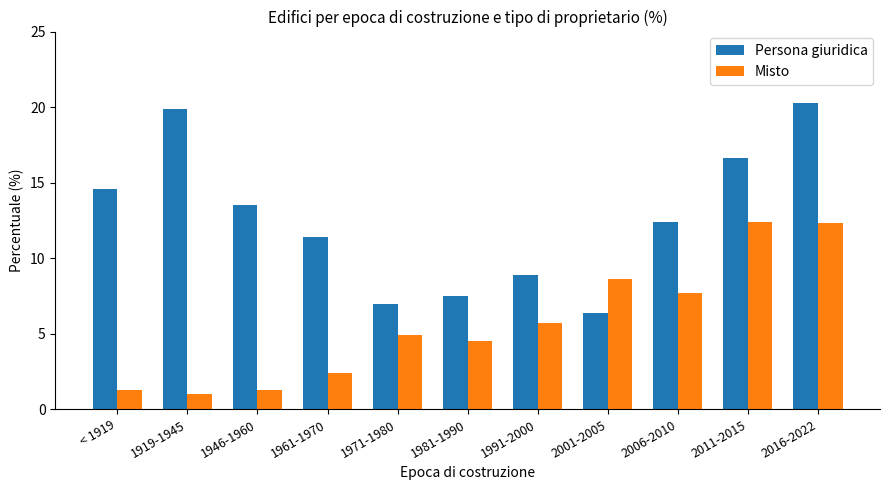

What is the sum of the Persona giuridica values at 2006-2010 and 1919-1945?

32.3